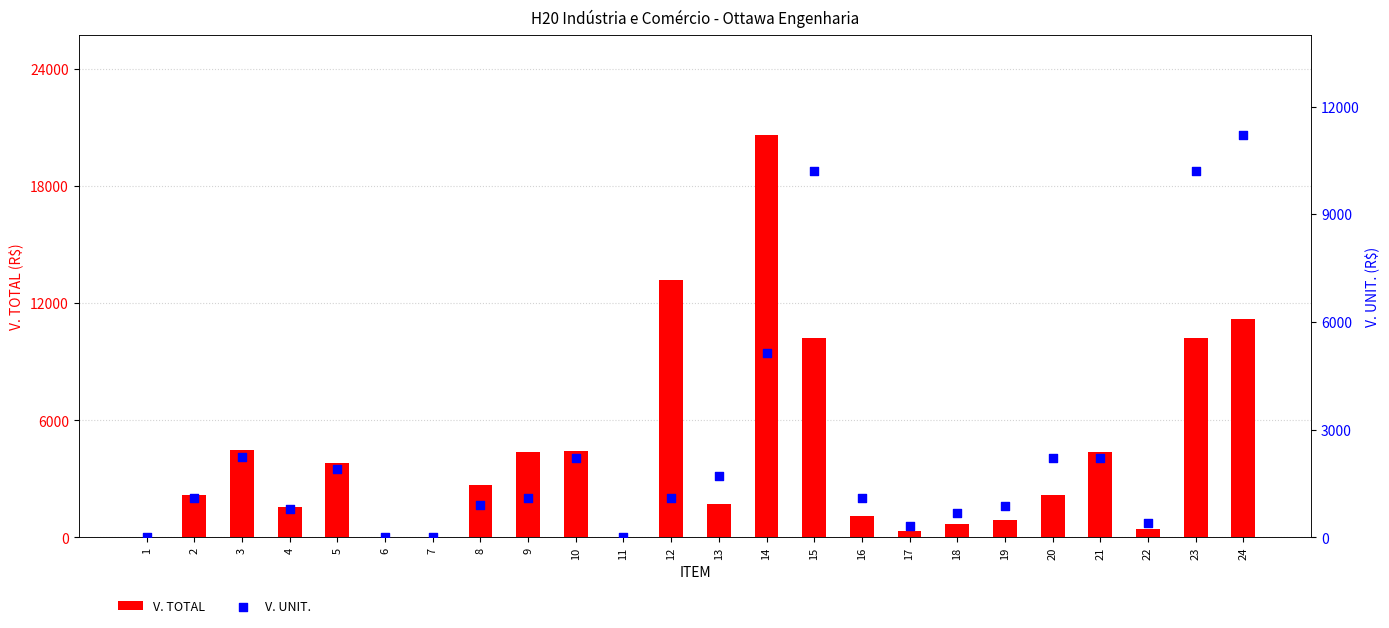

Which series contains the highest Y value?

V. TOTAL